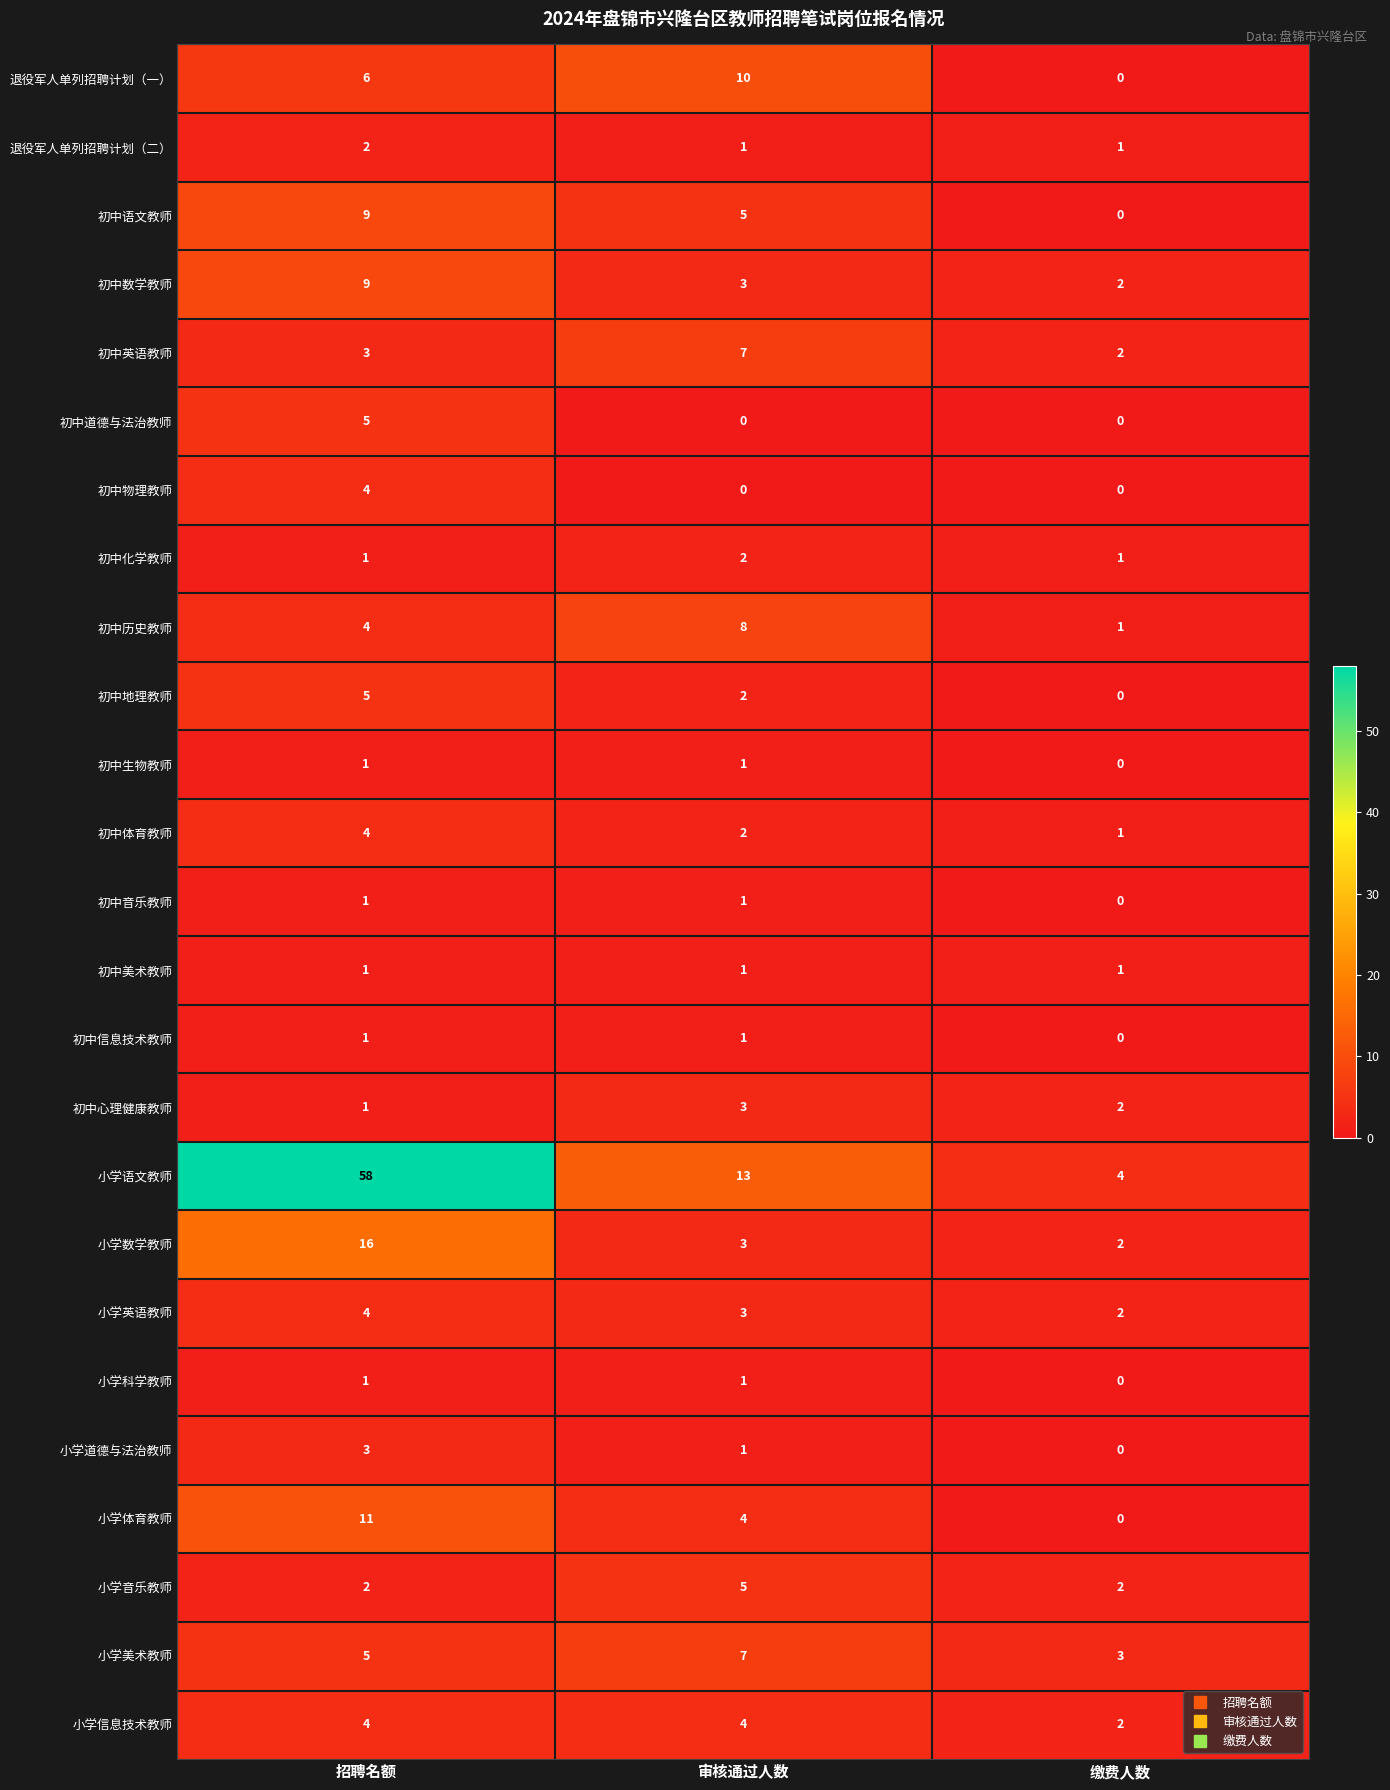

How many data points does each series have?

3